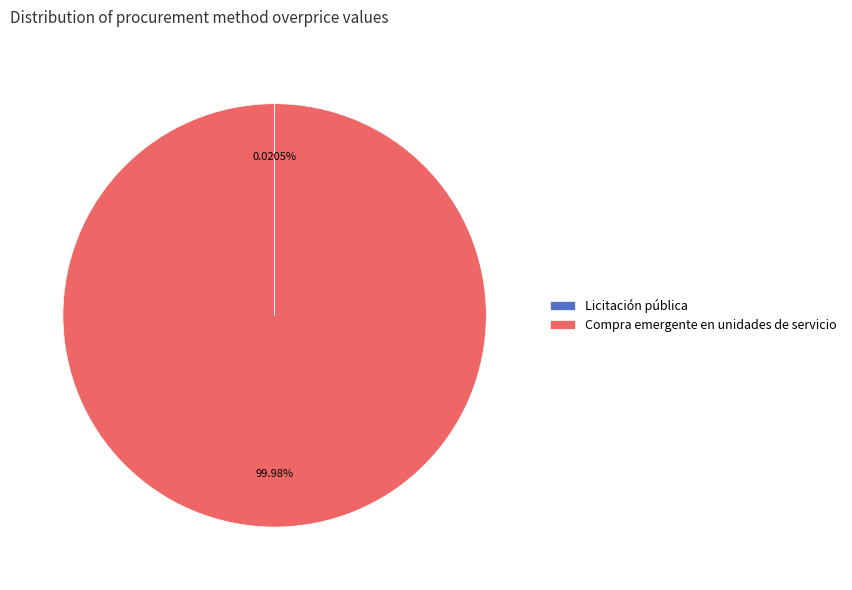

Which slice is the largest?

Compra emergente en unidades de servicio